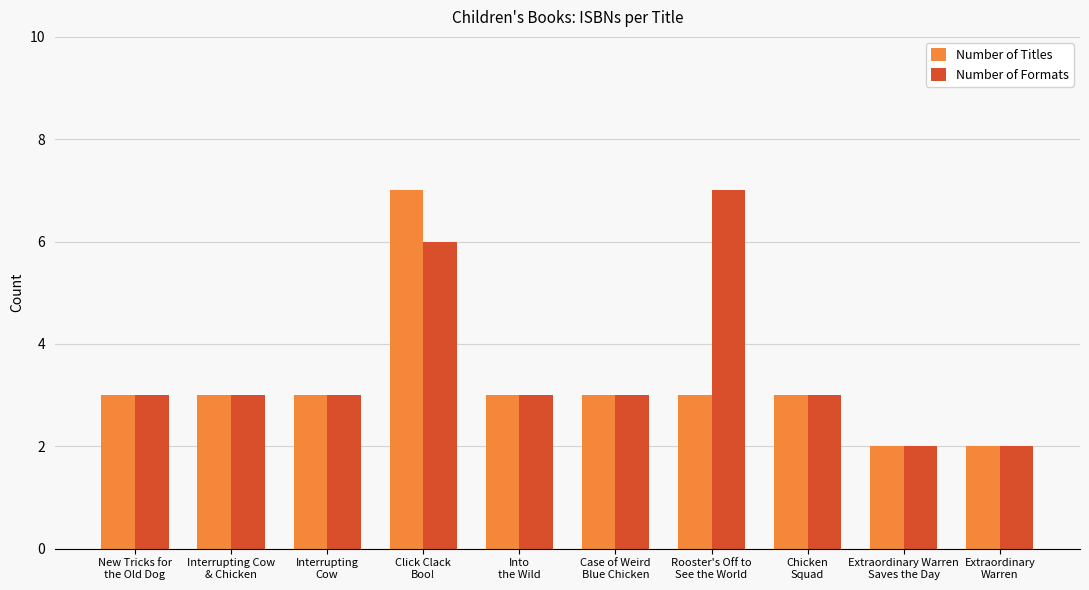

What is the highest value of the Number of Titles series?

7